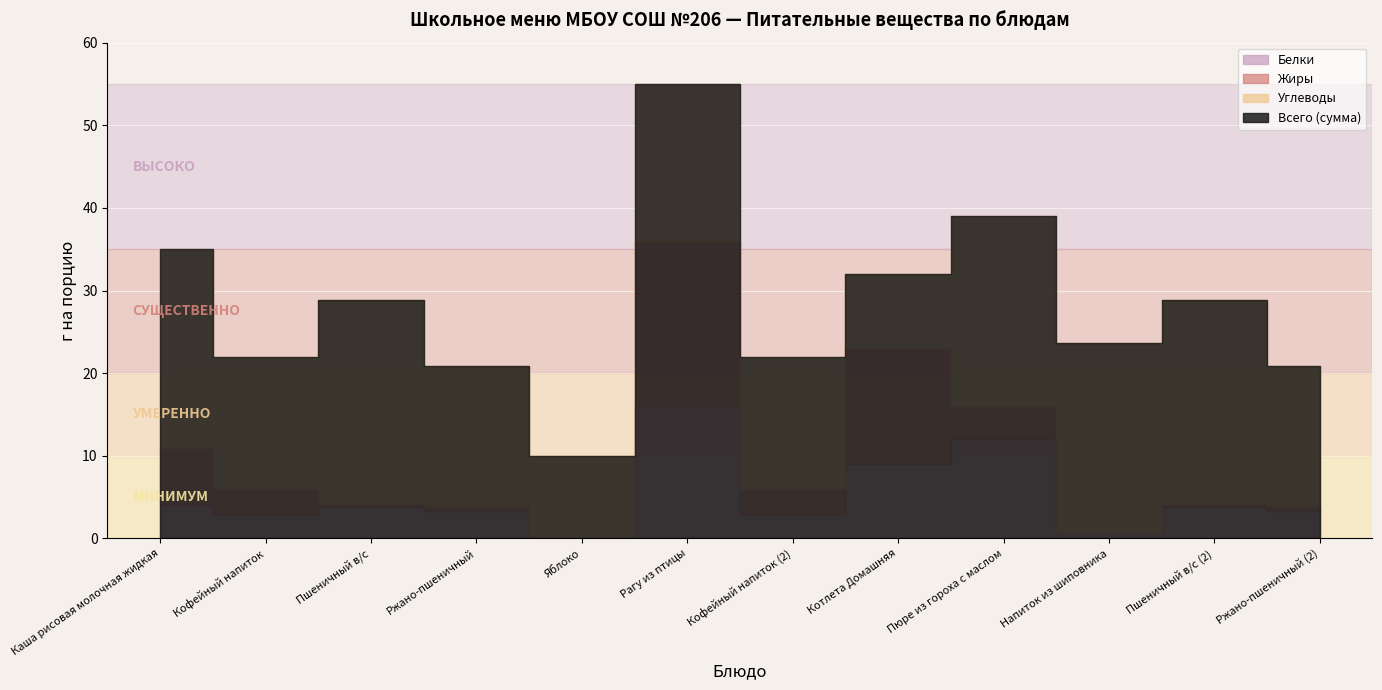

True or false: Углеводы and Белки cross at least once.

False